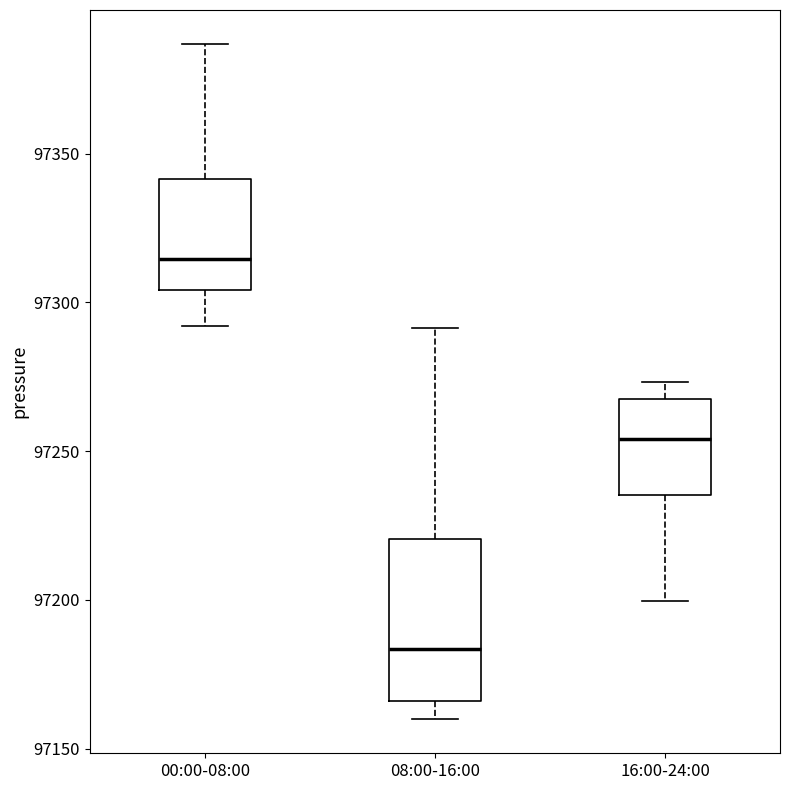

Reading left to right, read every box against the y-axis: the position of its median line, the range the box covers, and the ends of its whiskers. The values are not printed on the chart, so give them approximately, as read against the axis.

00:00-08:00: median 97315, box 97305 to 97340, whiskers 97290 to 97385
08:00-16:00: median 97185, box 97165 to 97220, whiskers 97160 to 97290
16:00-24:00: median 97255, box 97235 to 97270, whiskers 97200 to 97275